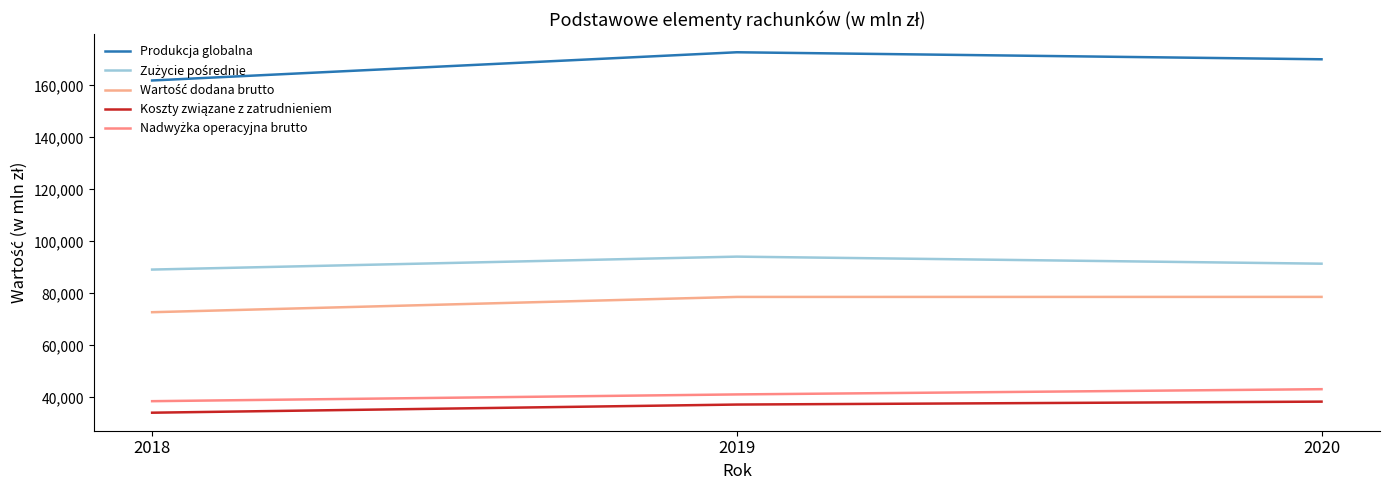

What is the value of the Koszty związane z zatrudnieniem point at the 3rd from the left?

38347